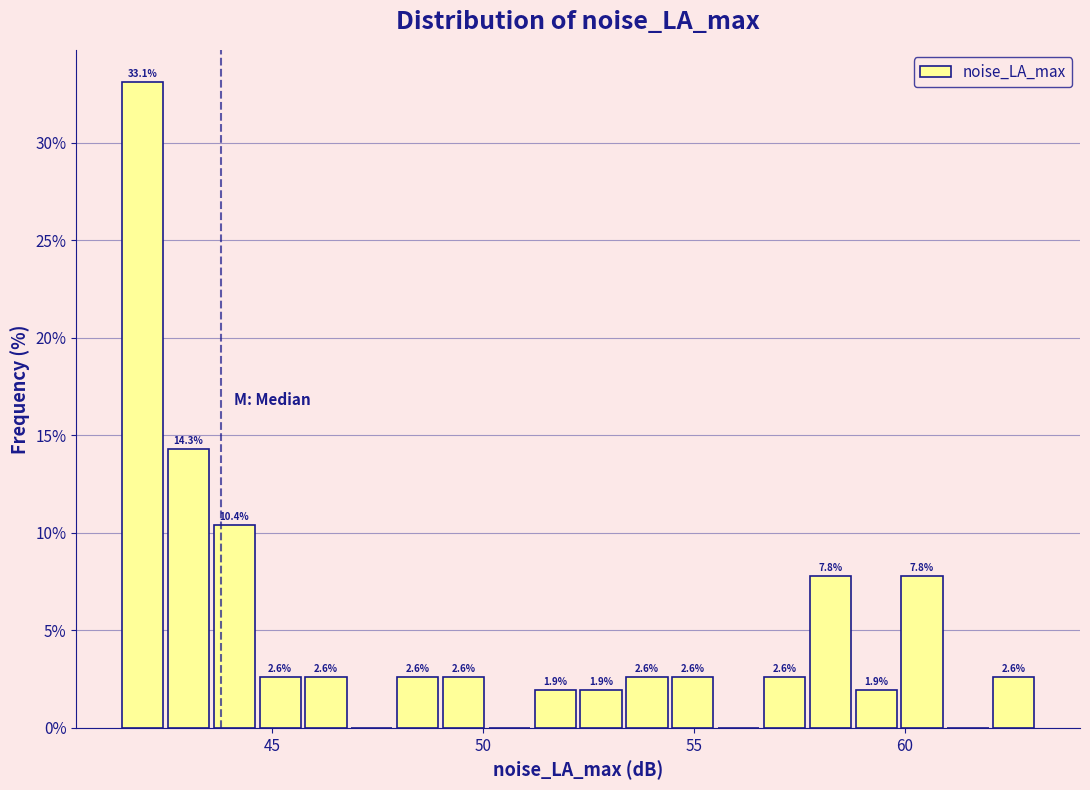

Around what value on the x-axis is the tallest bar? Give the approximate position of its centre, as read against the axis.

42.0